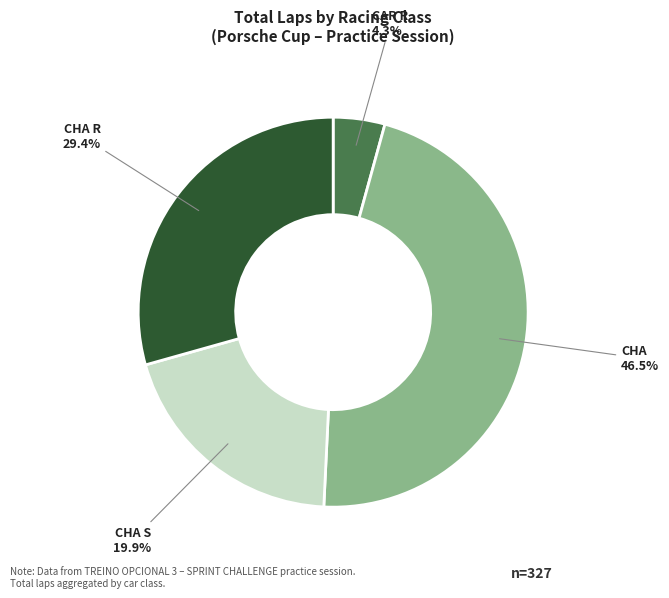

To the nearest percent, what is the average slice percentage?

25%